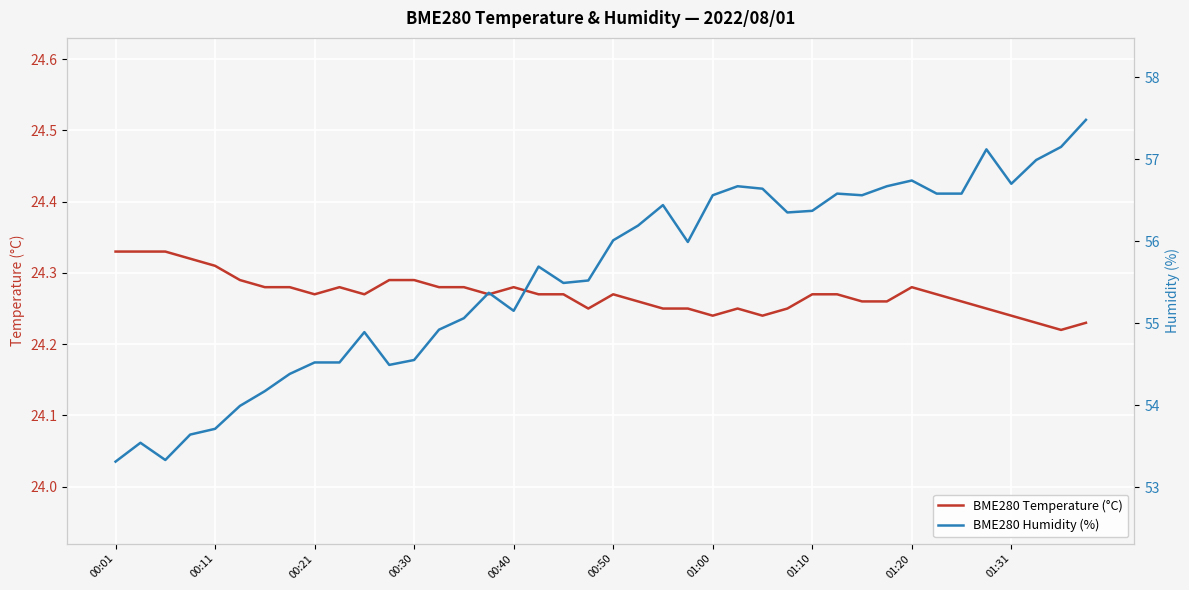

What is the smallest value displayed?

24.2